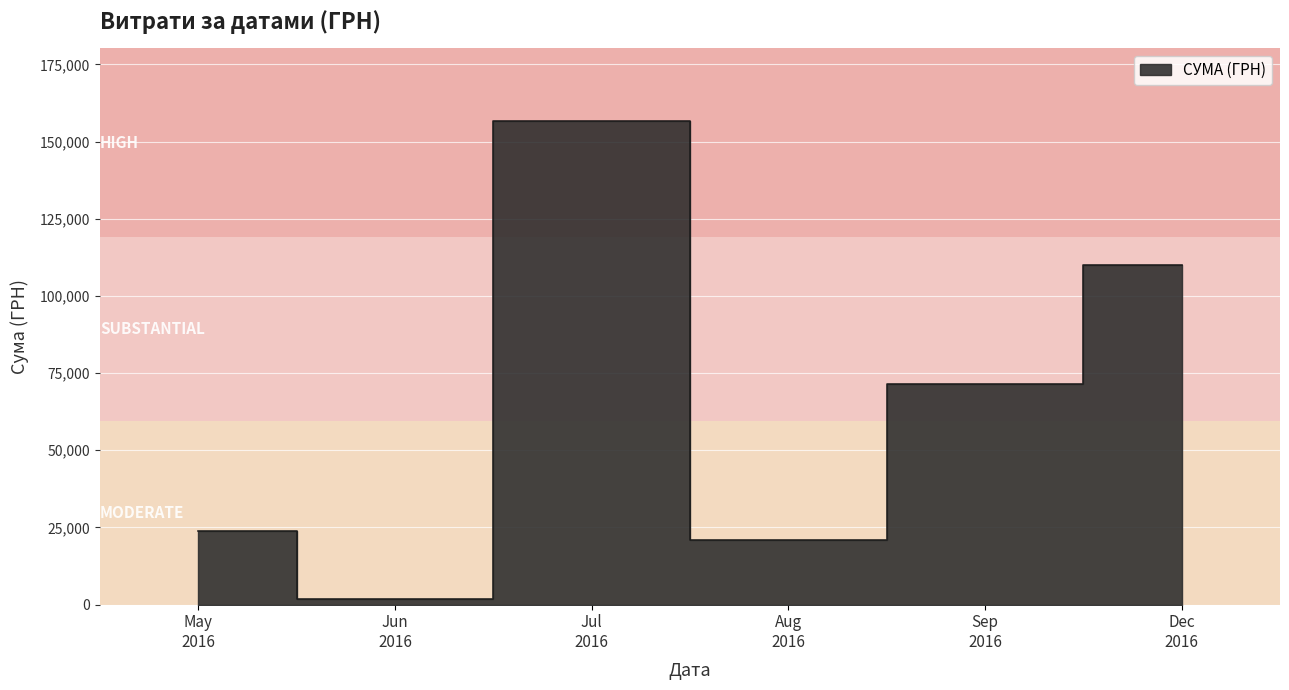

True or false: the data has more than 0 interior local peaks.

True